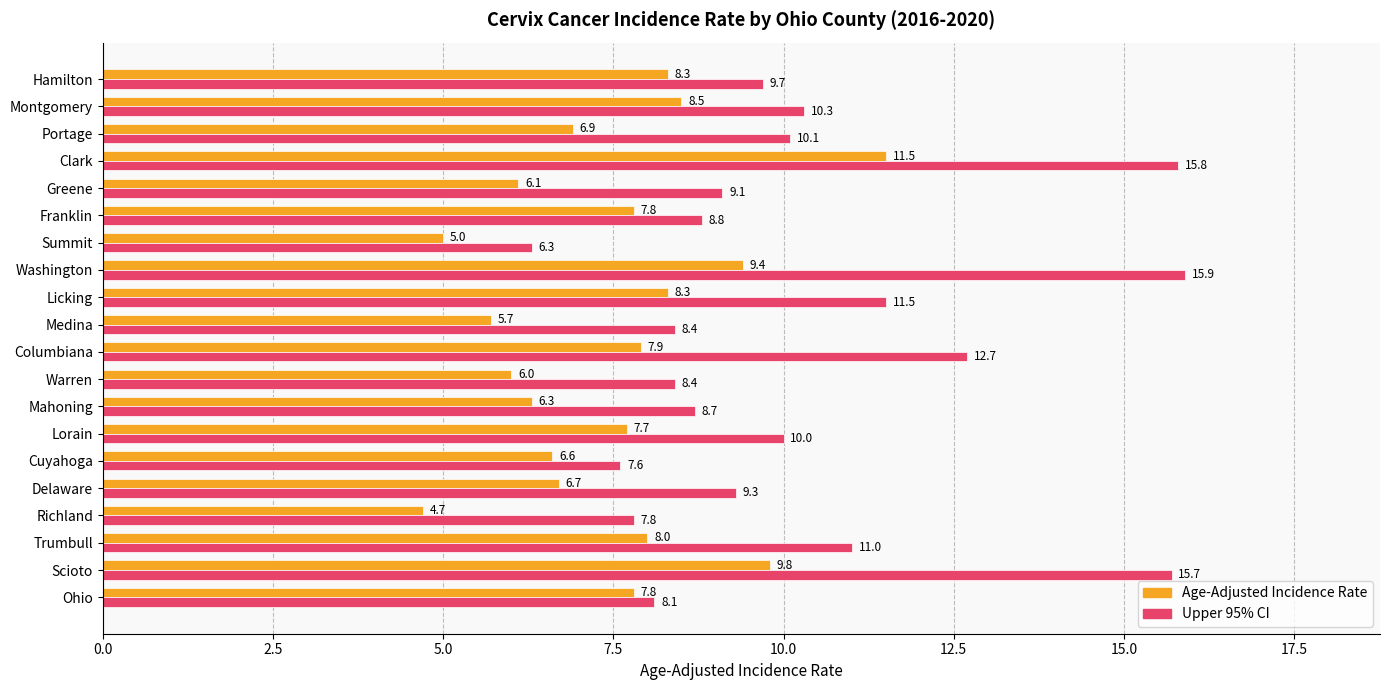

What is the maximum value for Upper 95% CI?

15.9